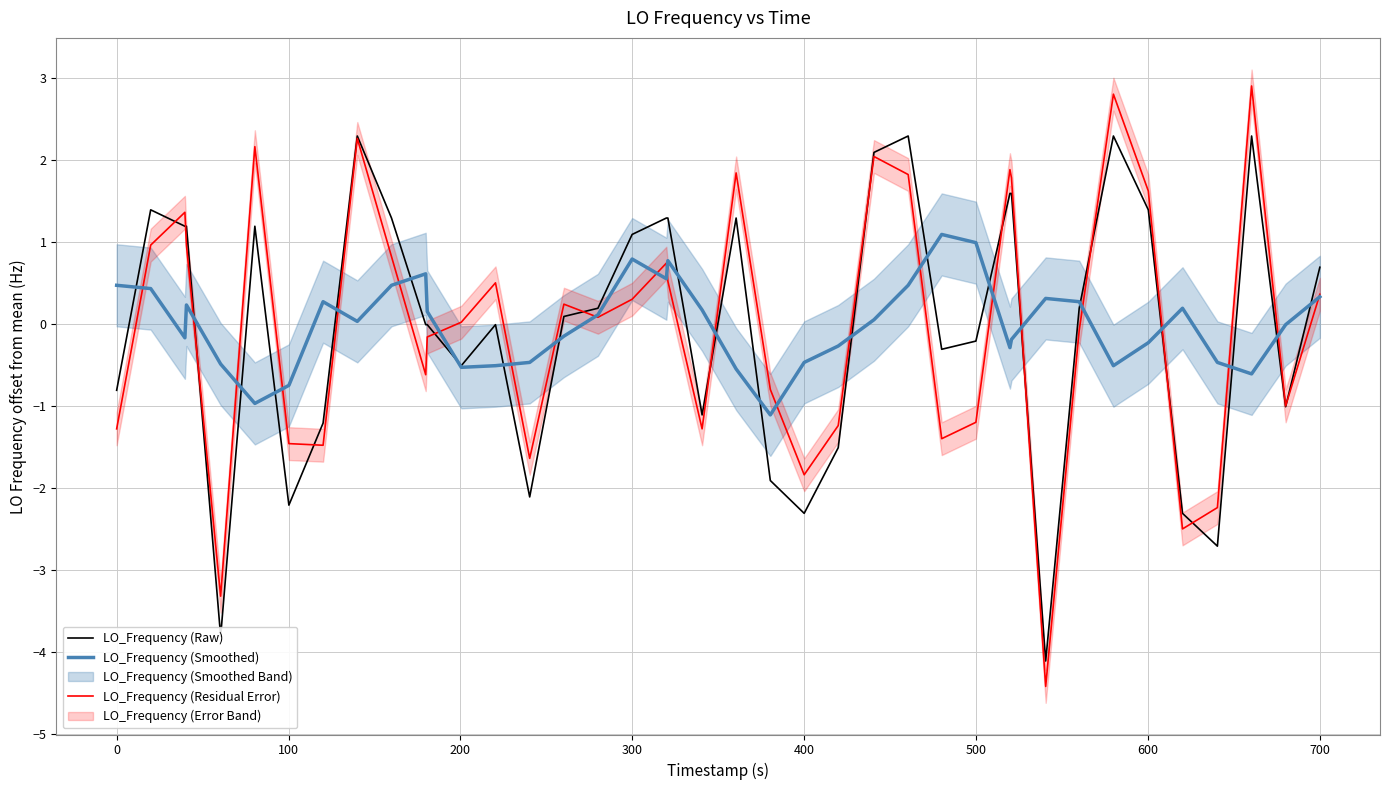

How many lines are shown in the chart?

3